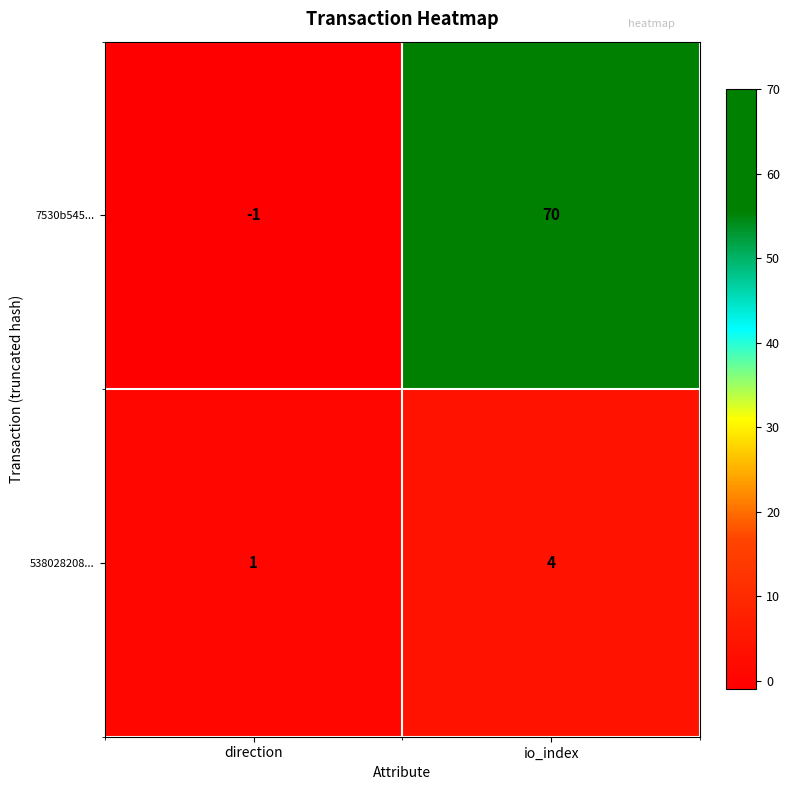

The 538028208... series shows 0 at direction. True or false?

False